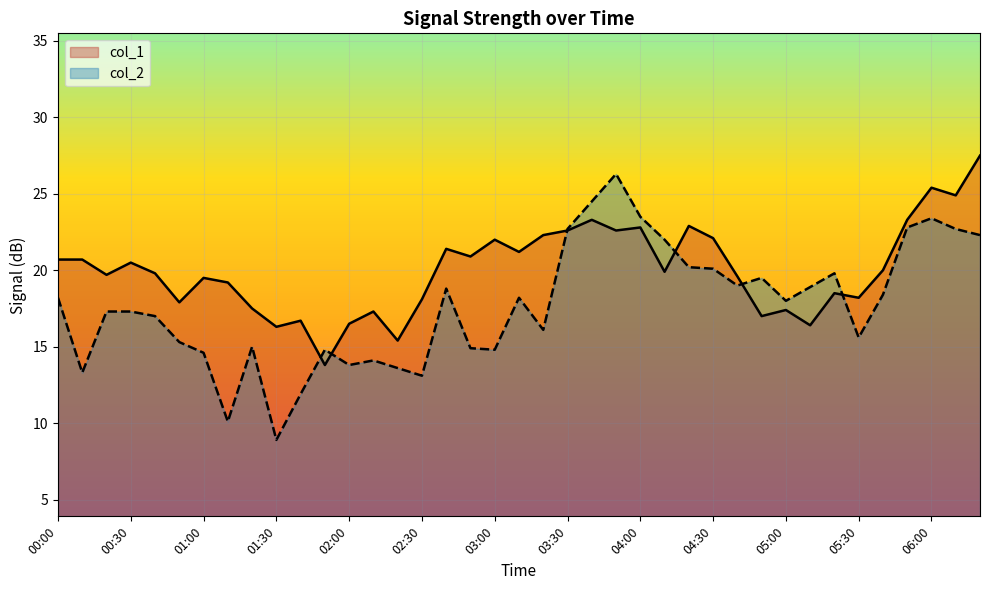

Is the value of col_1 at 01:50 greater than the value of col_2 at 00:00?

No